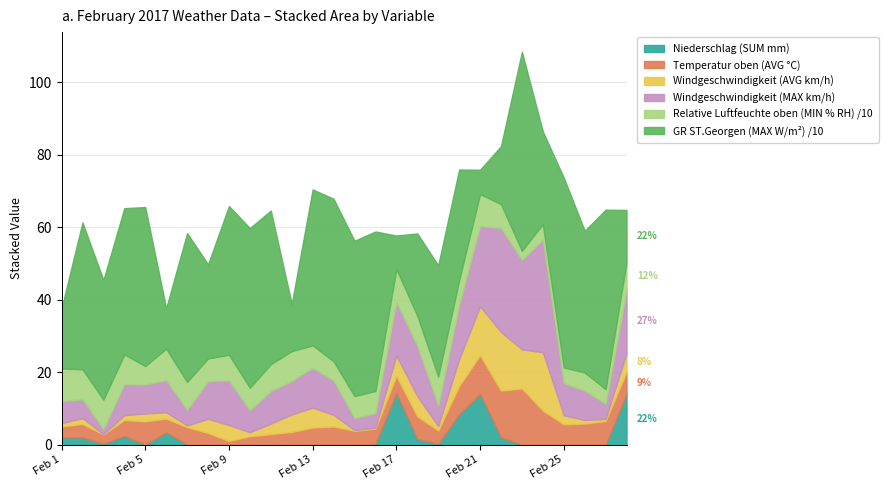

At which category does Windgeschwindigkeit (AVG km/h) reach its first local valley?

Feb 3